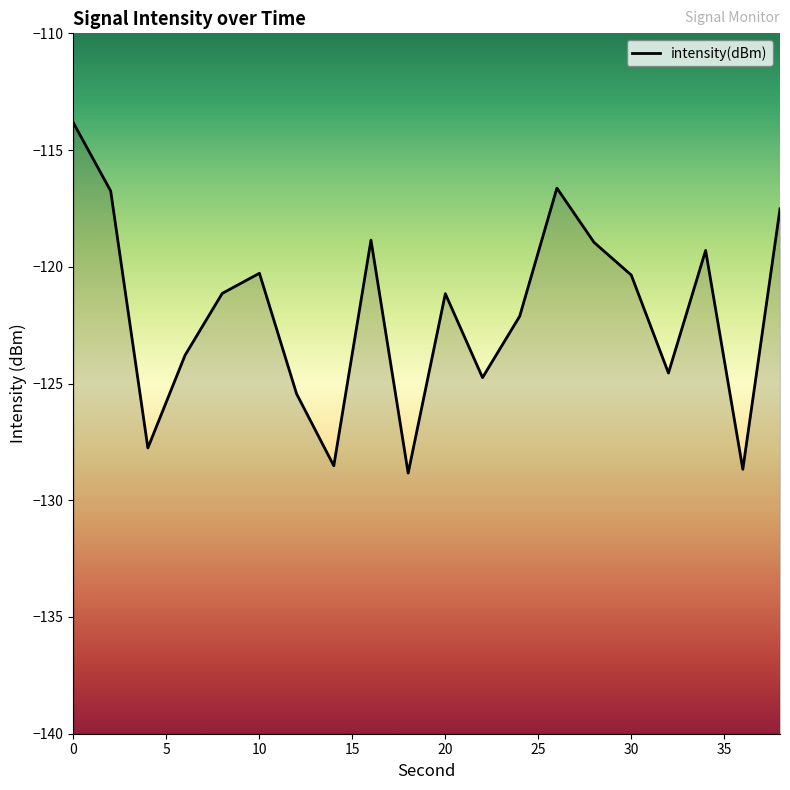

What is the greatest value displayed?

-113.8